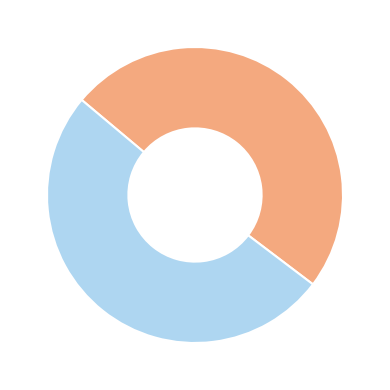

Is there any slice that represents more than half of the pie?

Yes